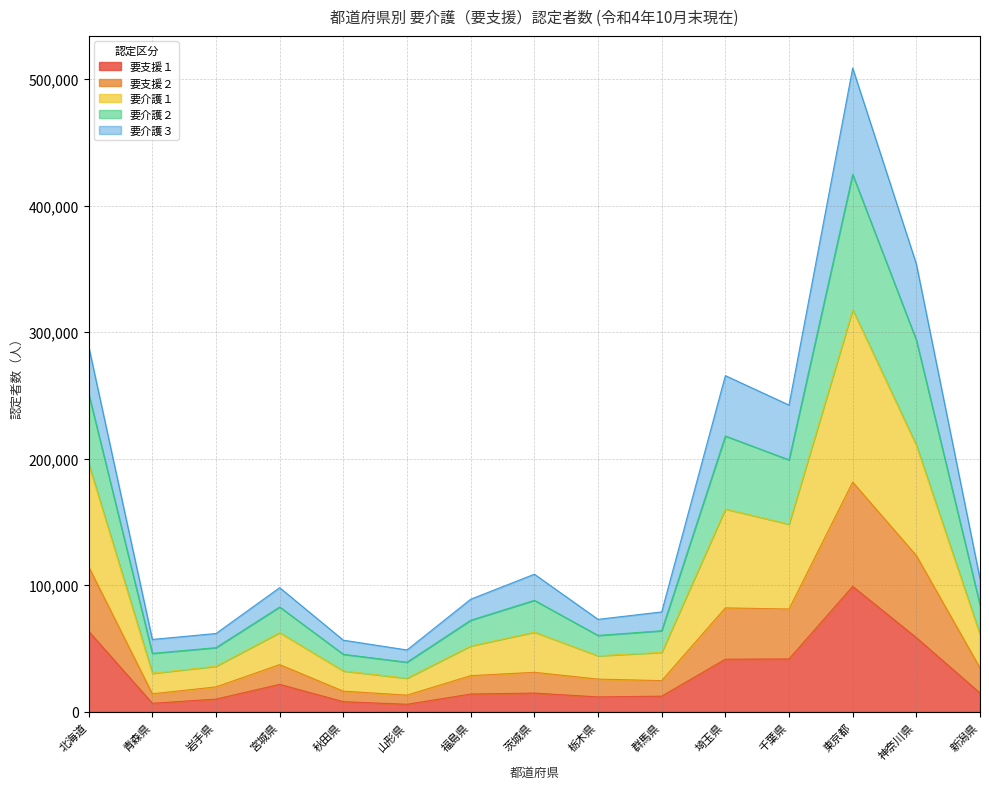

True or false: 要支援１ has a value of 99123 at 東京都.

True